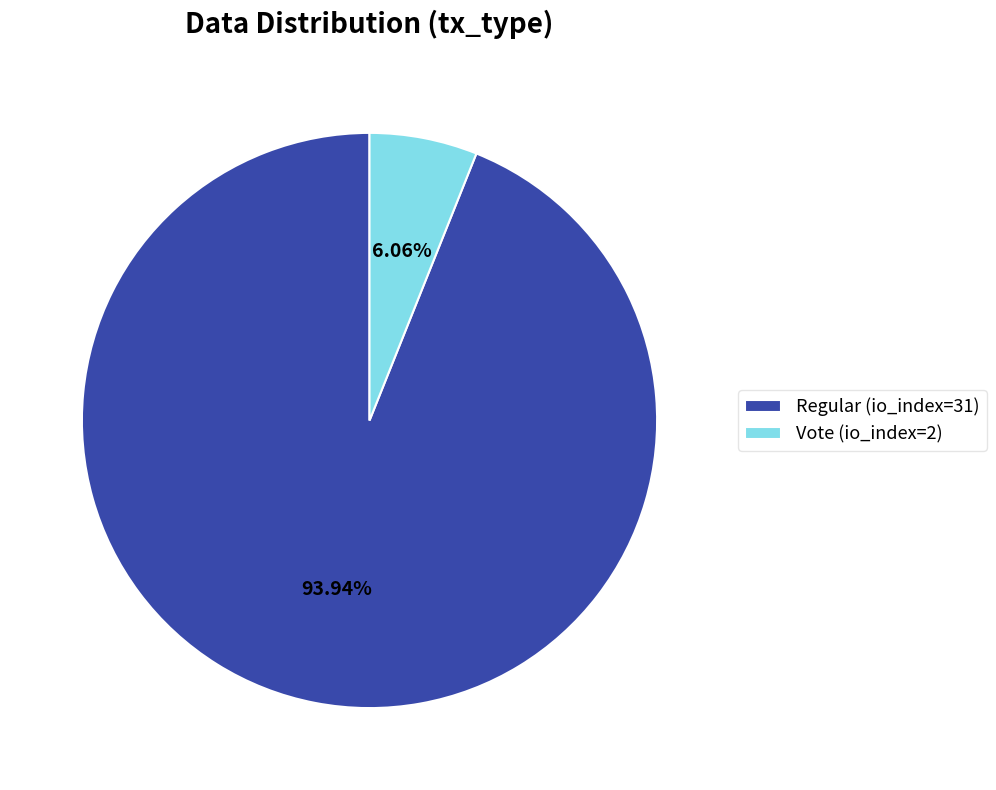

Count the number of slices in the pie.

2